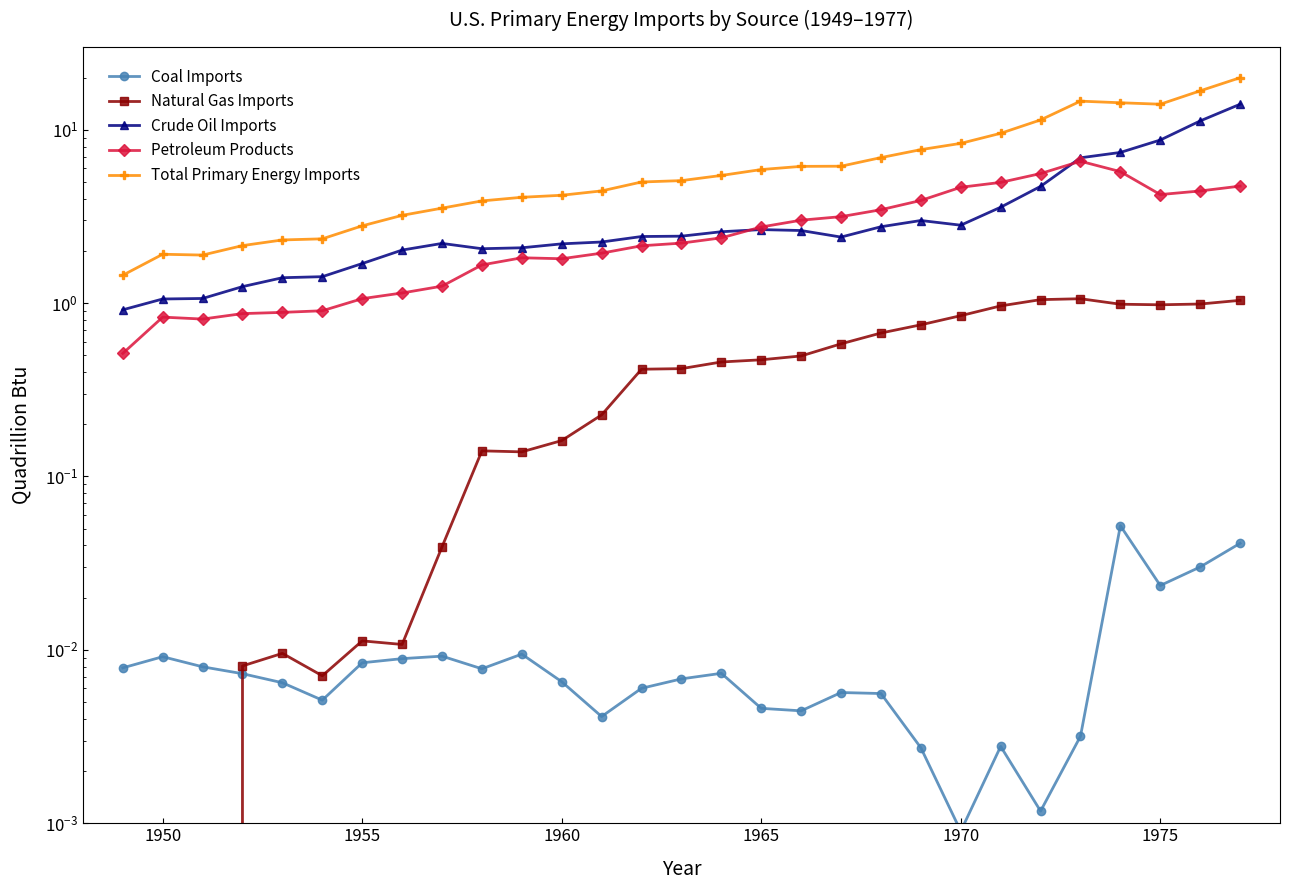

Which series has the largest total across all categories?

Total Primary Energy Imports